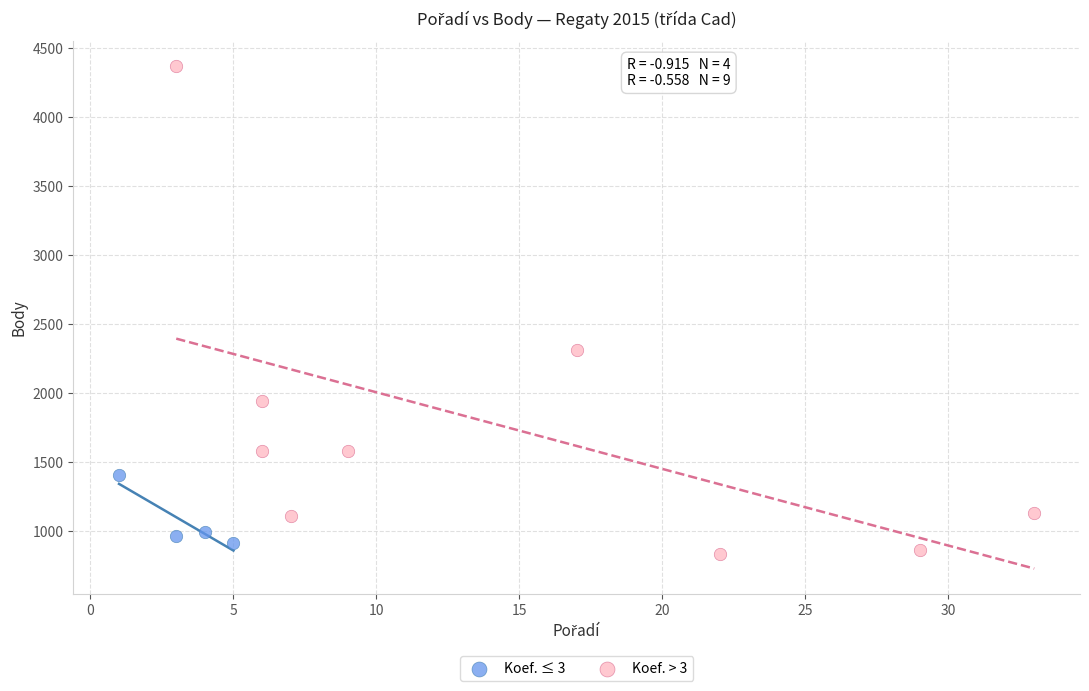

Which series has the widest spread of Y values?

Koef. > 3